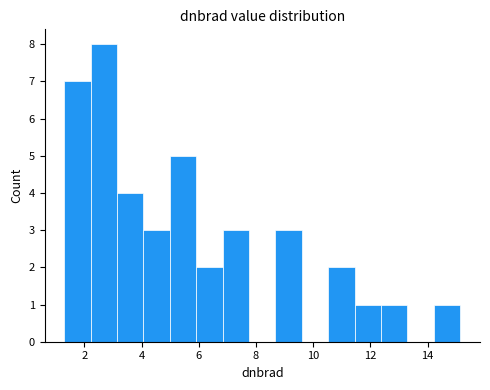

How tall is the bar that spans 6.8 to 7.8 on the x-axis? Neither the bar edges nor the heights are printed on the chart, so give them approximately, as read against the axes.

3